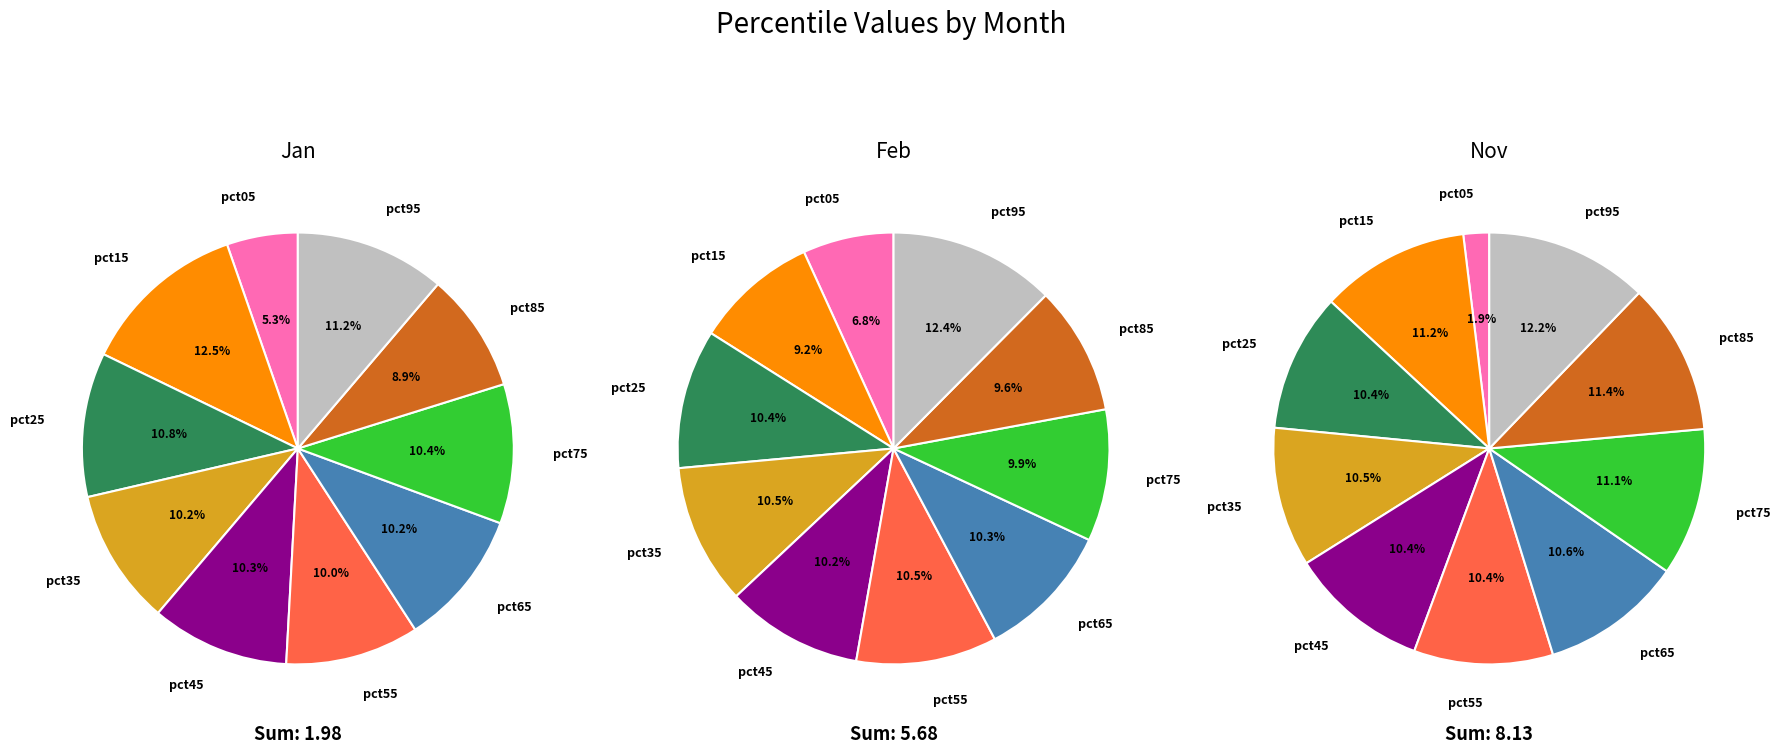

How many slices are in this pie chart?

10